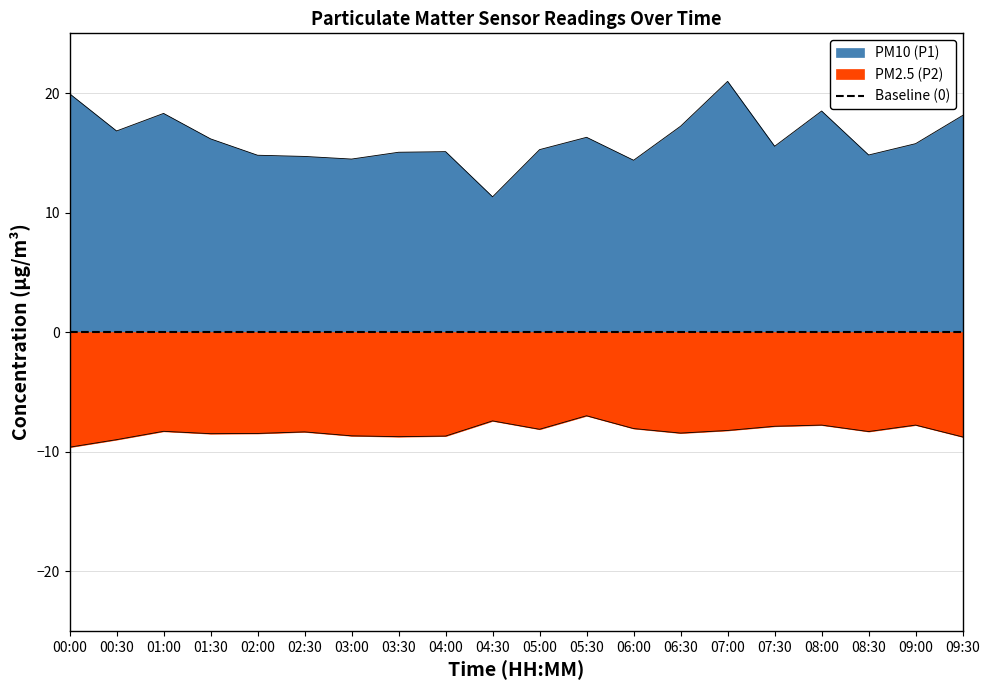

Which series changed the most between 04:30 and 05:00?

PM10 (P1)